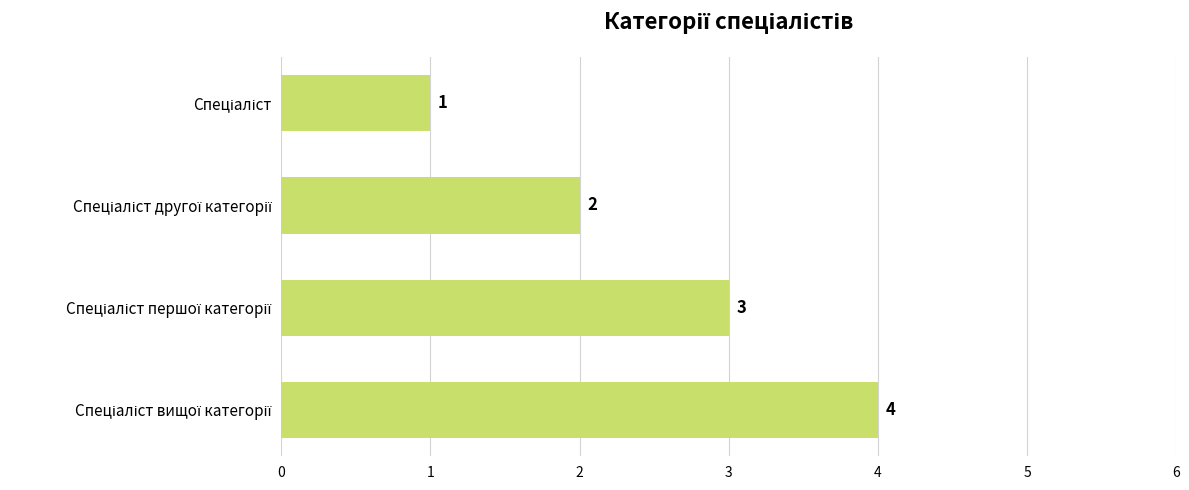

What is the maximum value shown in the chart?

4